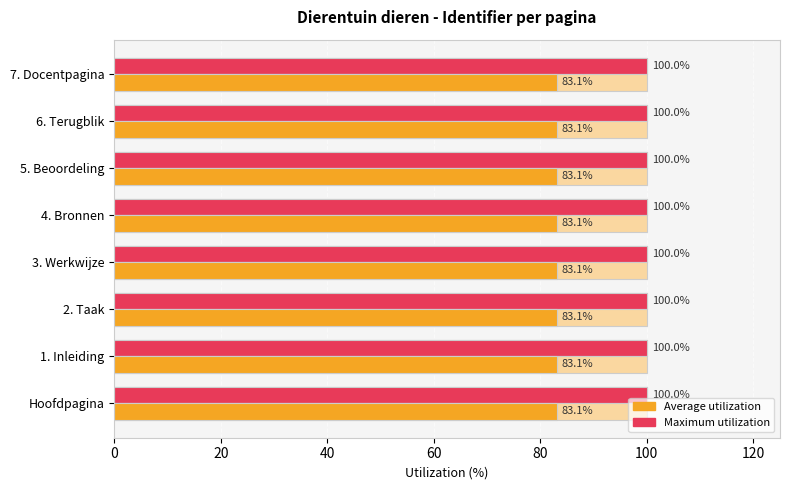

What is the label of the 7th bar from the right?

1. Inleiding